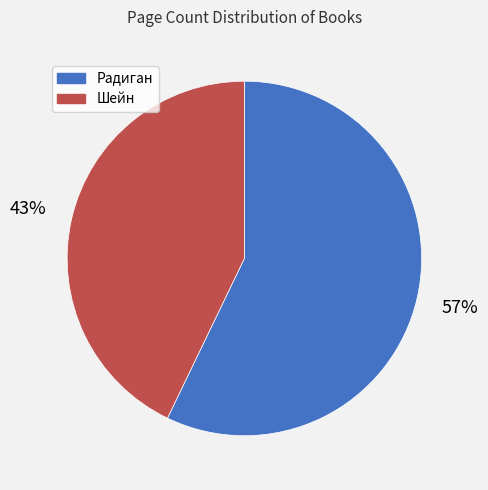

To the nearest percent, what percentage of the pie is Шейн?

43%